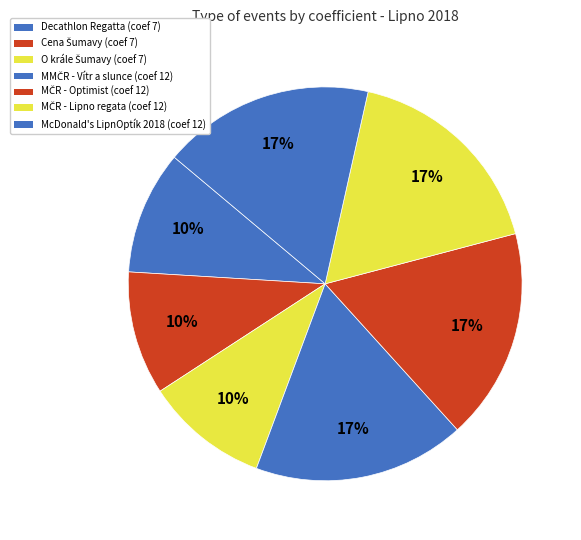

Is it true that MČR - Optimist is 17% of the pie?

True